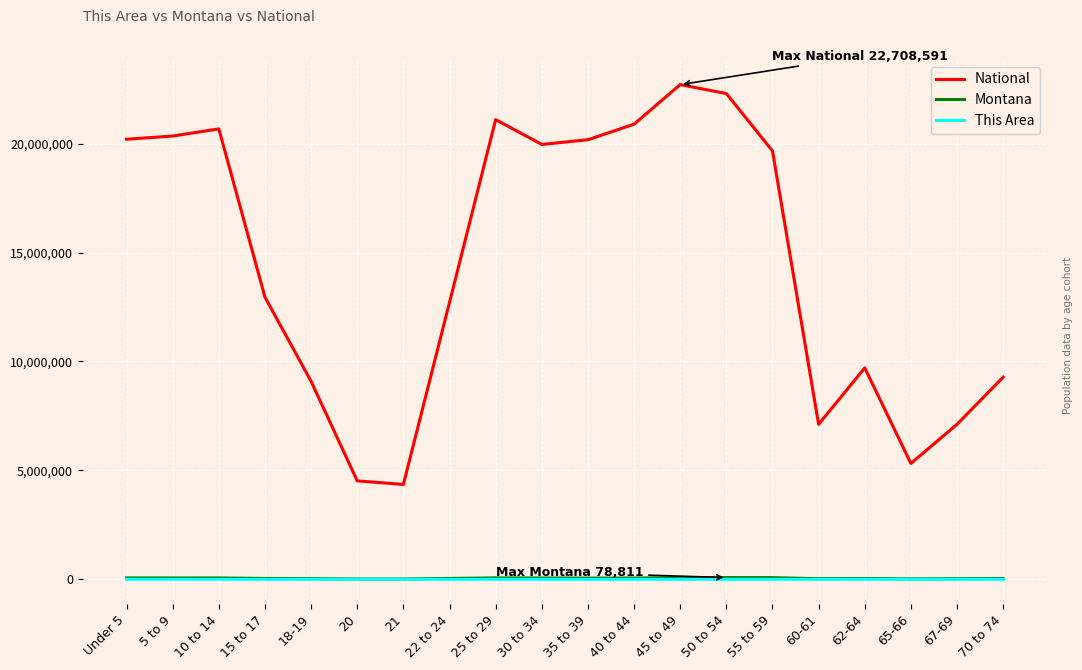

At how many categories does at least one series exceed 4116972?

20